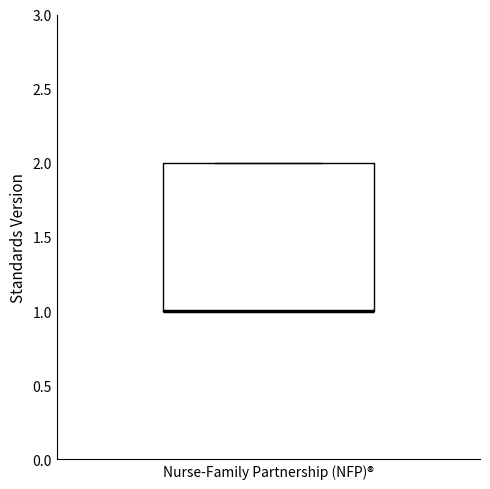

Read this box plot against the y-axis: the position of the median line, the range covered by the box, and the ends of both whiskers. The values are not printed on the chart, so give them approximately, as read against the axis.

median 1 (drawn on the box's lower edge), box 1 to 2, whiskers 1 to 2